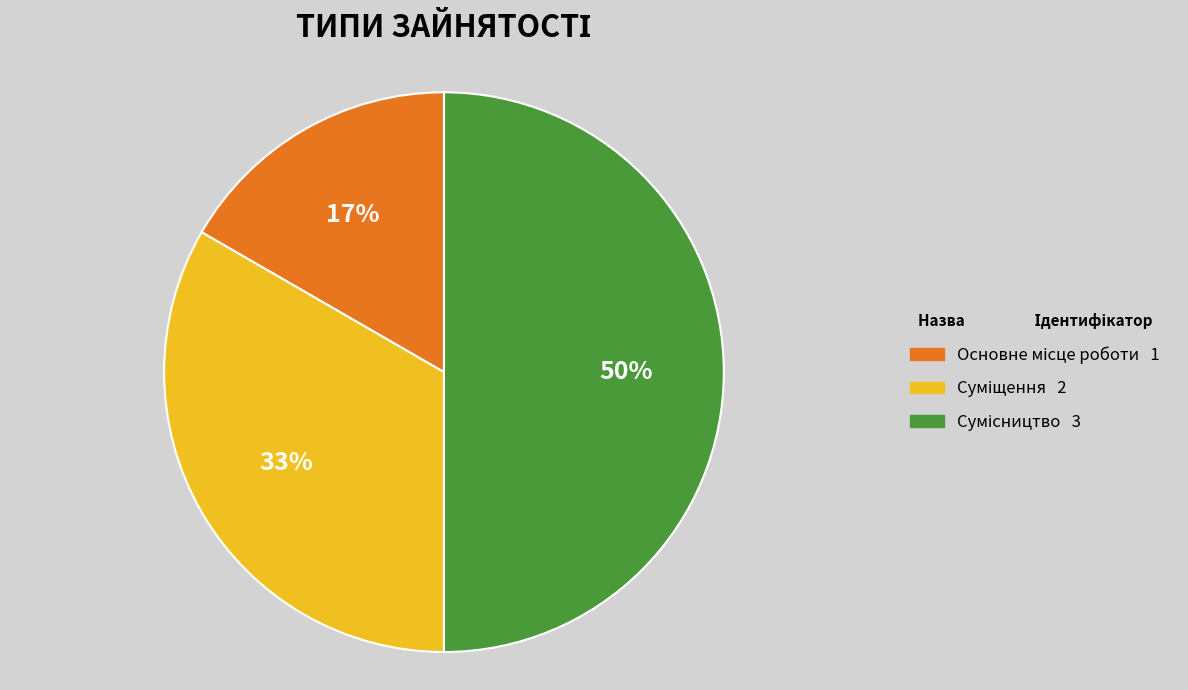

To the nearest percent, what is the average slice percentage?

33%